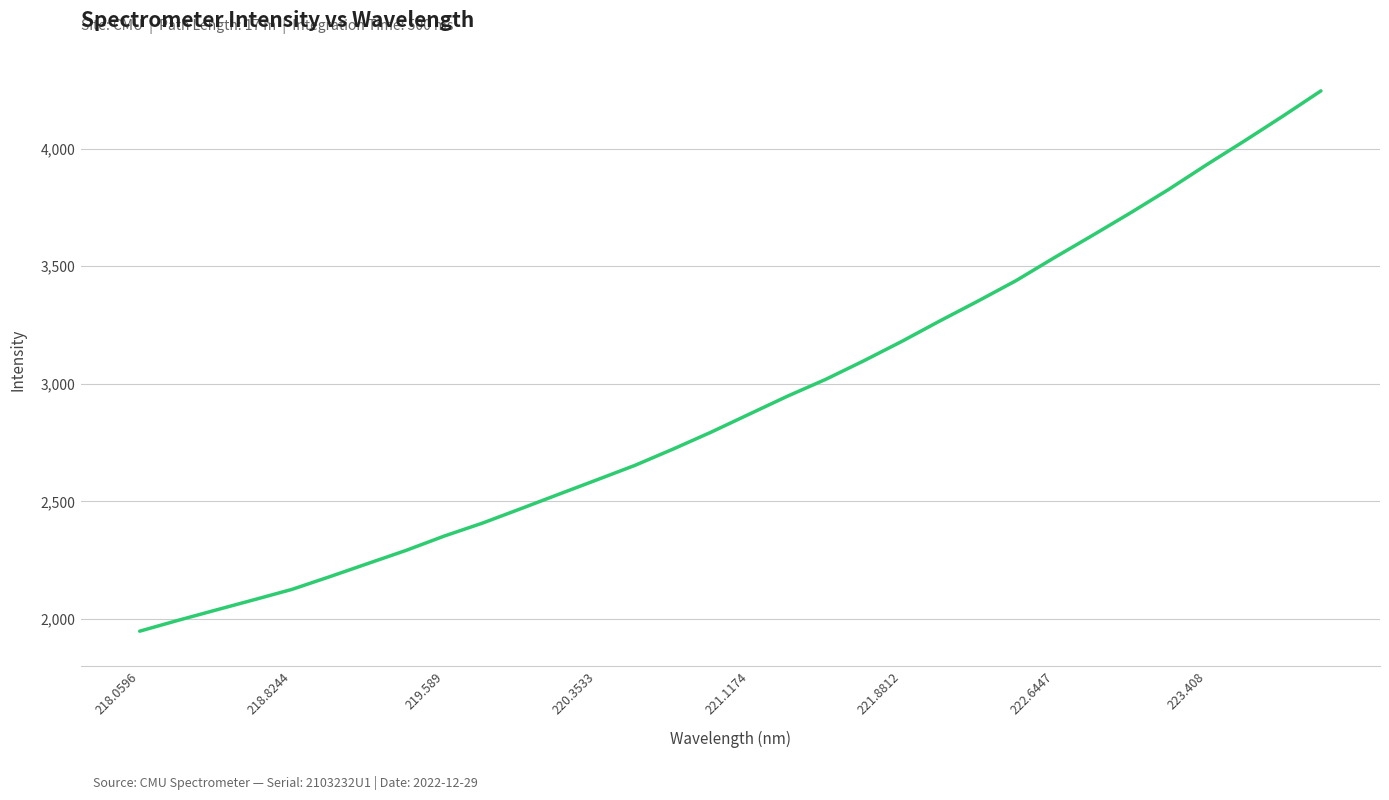

What is the greatest value displayed?

4246.4